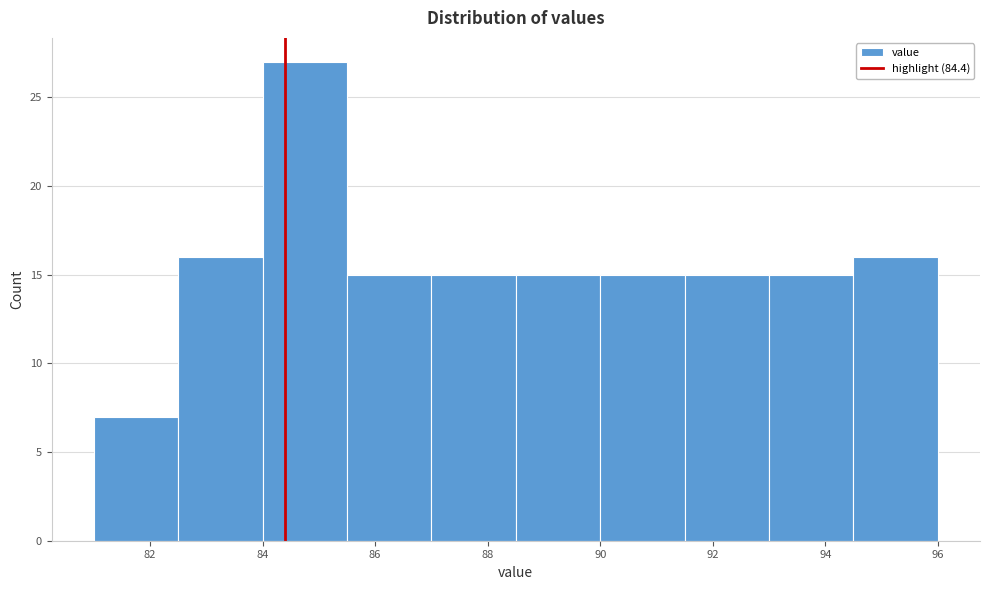

Reading left to right, list every bar in this chart as the range it spans on the x-axis followed by its height. Neither the bar edges nor the heights are printed on the chart, so give them approximately, as read against the axes.

81.0 to 82.5: 7
82.5 to 84.0: 16
84.0 to 85.5: 27
85.5 to 87.0: 15
87.0 to 88.5: 15
88.5 to 90.0: 15
90.0 to 91.5: 15
91.5 to 93.0: 15
93.0 to 94.5: 15
94.5 to 96.0: 16